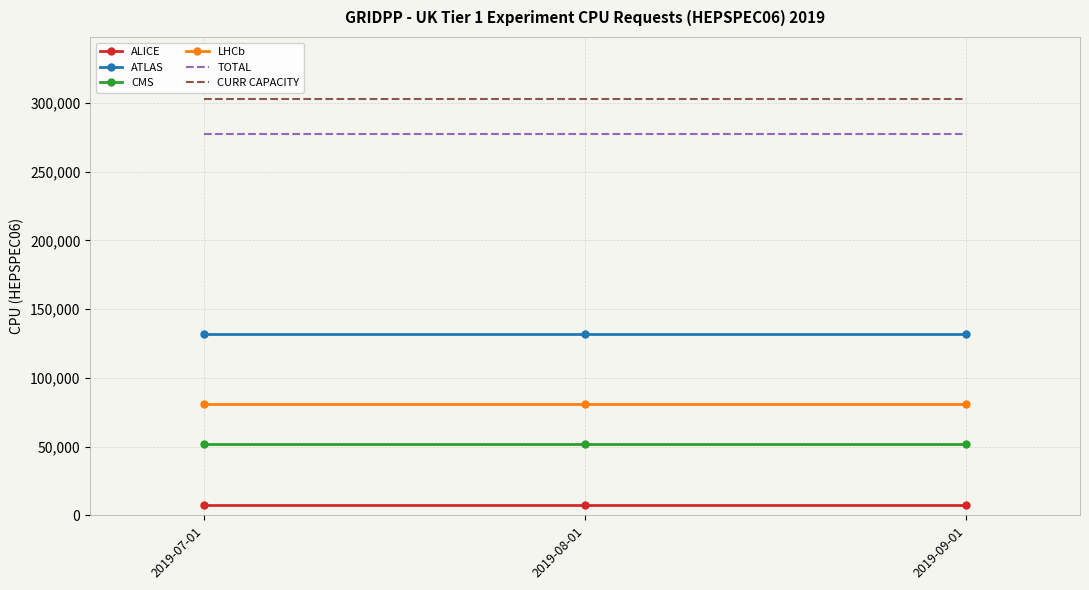

What is the greatest value displayed?

302507